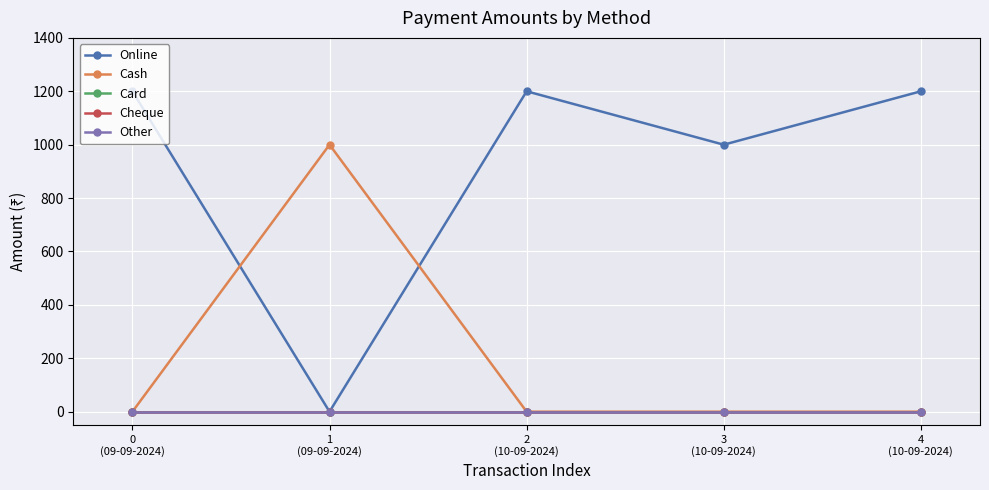

Is it true that Online equals 464 at 4
(10-09-2024)?

False